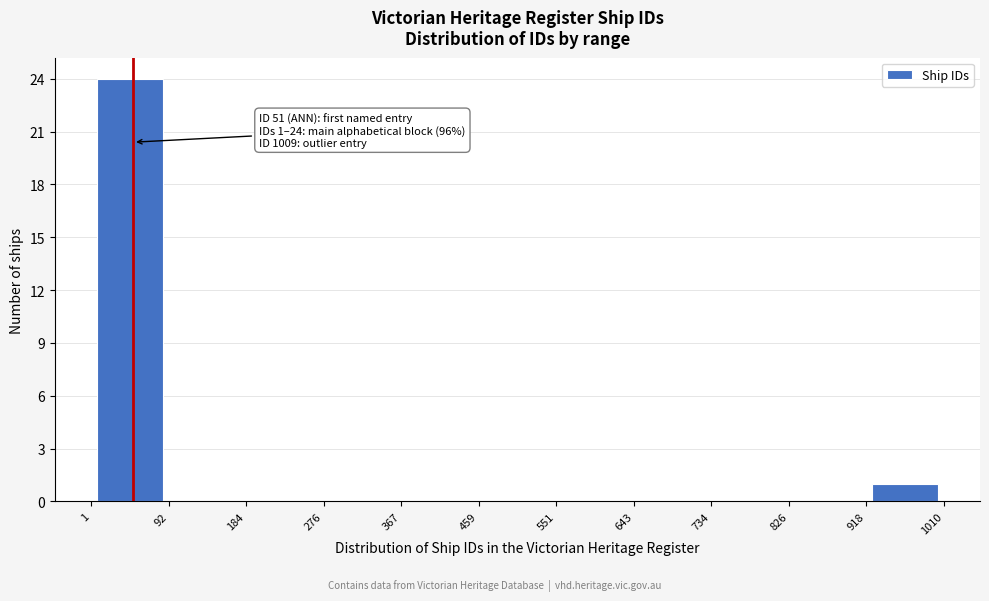

Which range on the x-axis has the tallest bar?

1 to 92